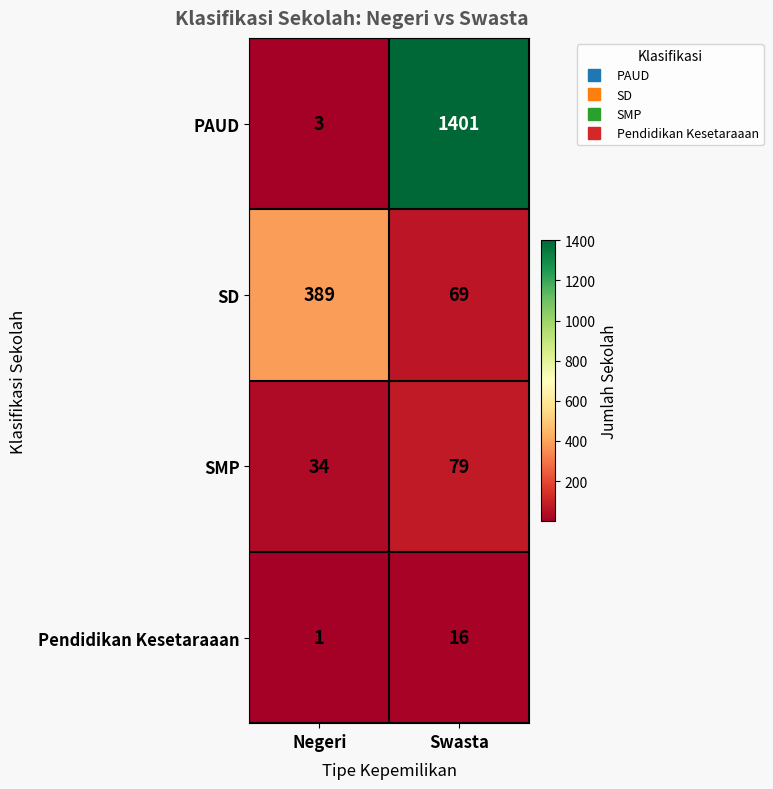

Reading right to left, transcribe all the data shown in this chart.

PAUD: Swasta=1401	Negeri=3
SD: Swasta=69	Negeri=389
SMP: Swasta=79	Negeri=34
Pendidikan Kesetaraaan: Swasta=16	Negeri=1